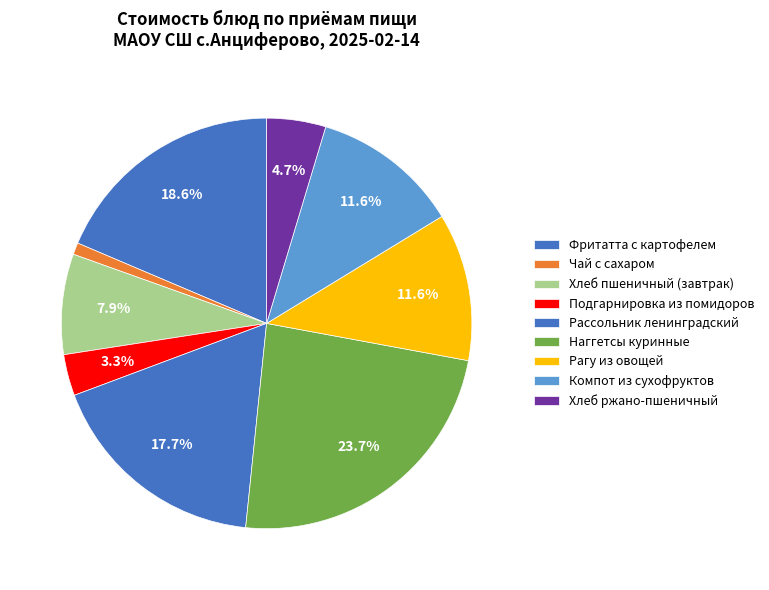

How many segments does this pie chart have?

9